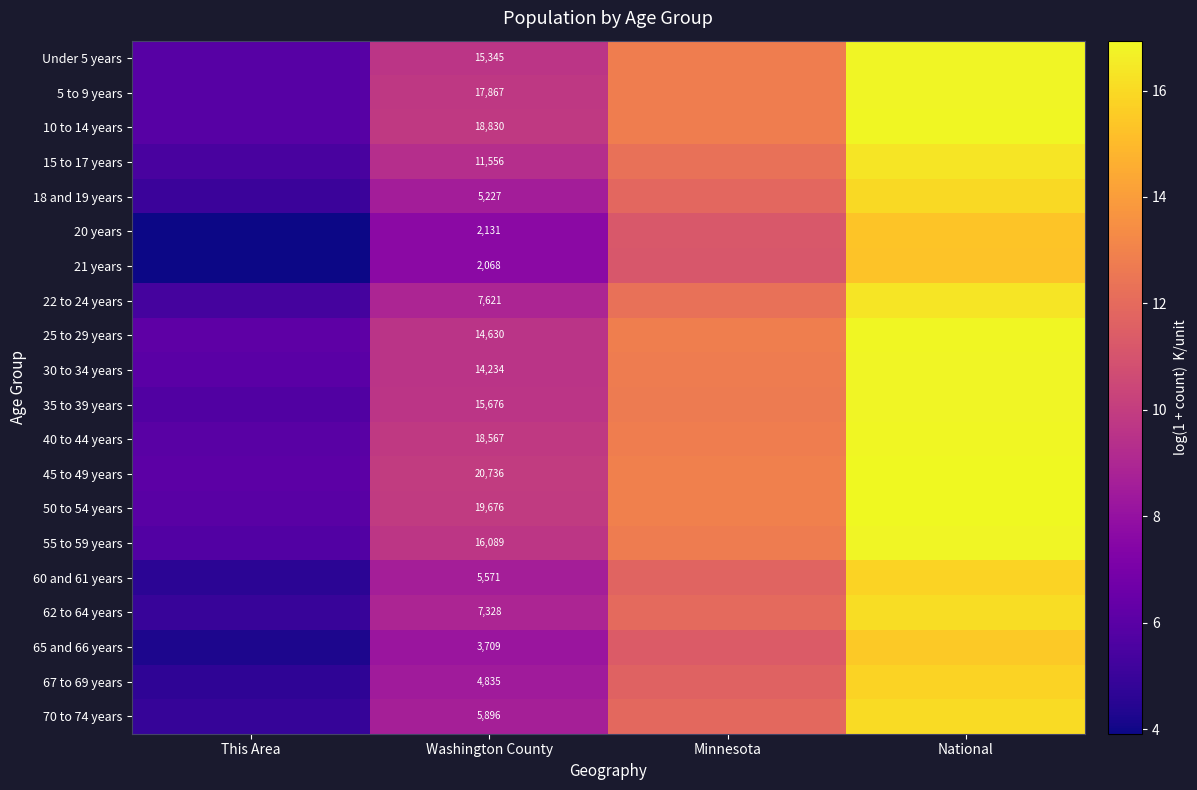

Where is 40 to 44 years nearest to the value 11?

Washington County